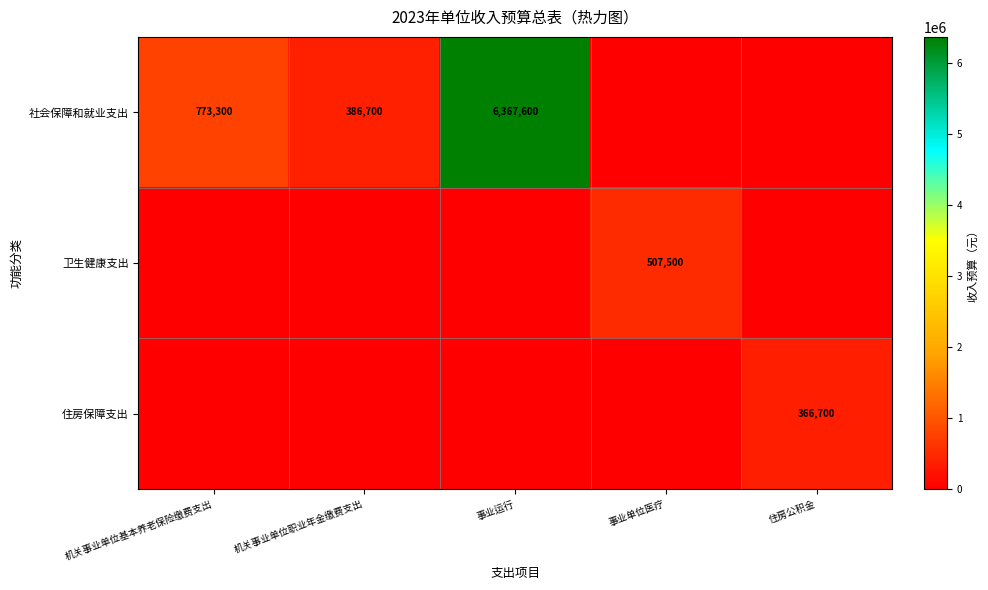

The 社会保障和就业支出 series shows 773300 at 机关事业单位基本养老保险缴费支出. True or false?

True